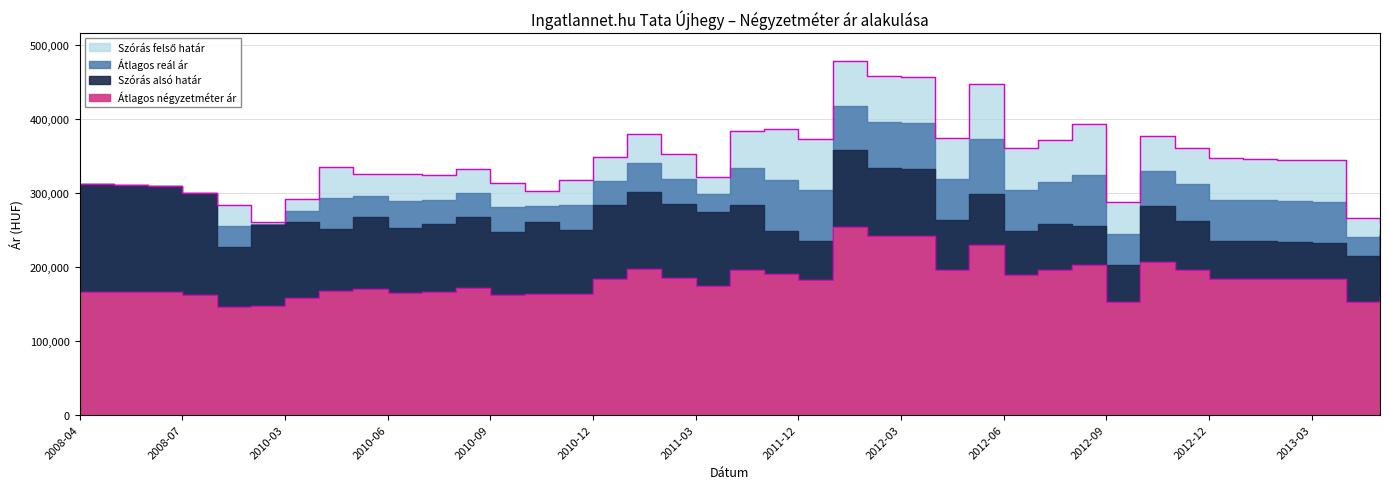

True or false: Szórás felső határ has more than 2 points higher than both neighbors.

True